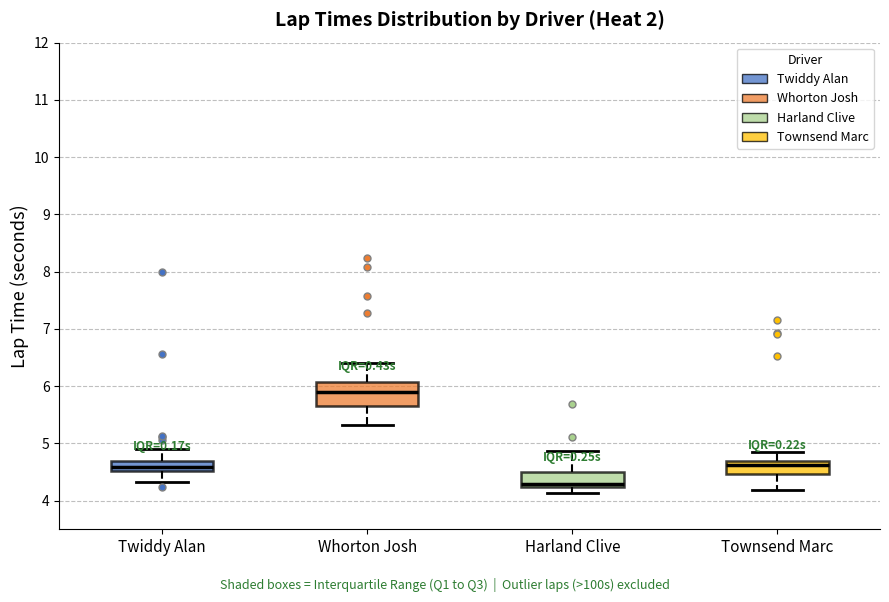

Which box's median line is the lowest?

Harland Clive